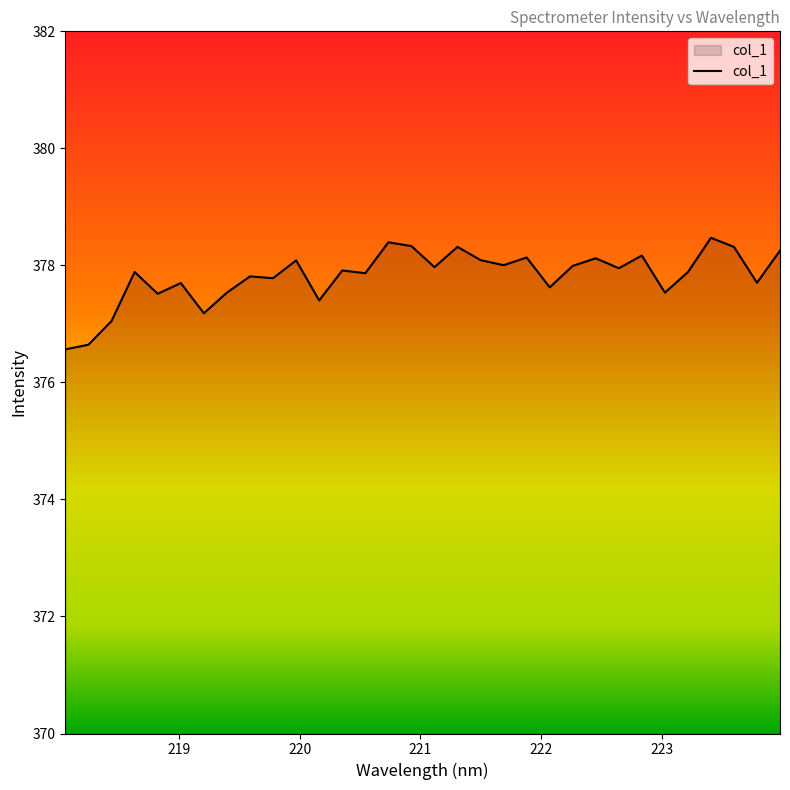

What is the smallest value displayed?

376.6